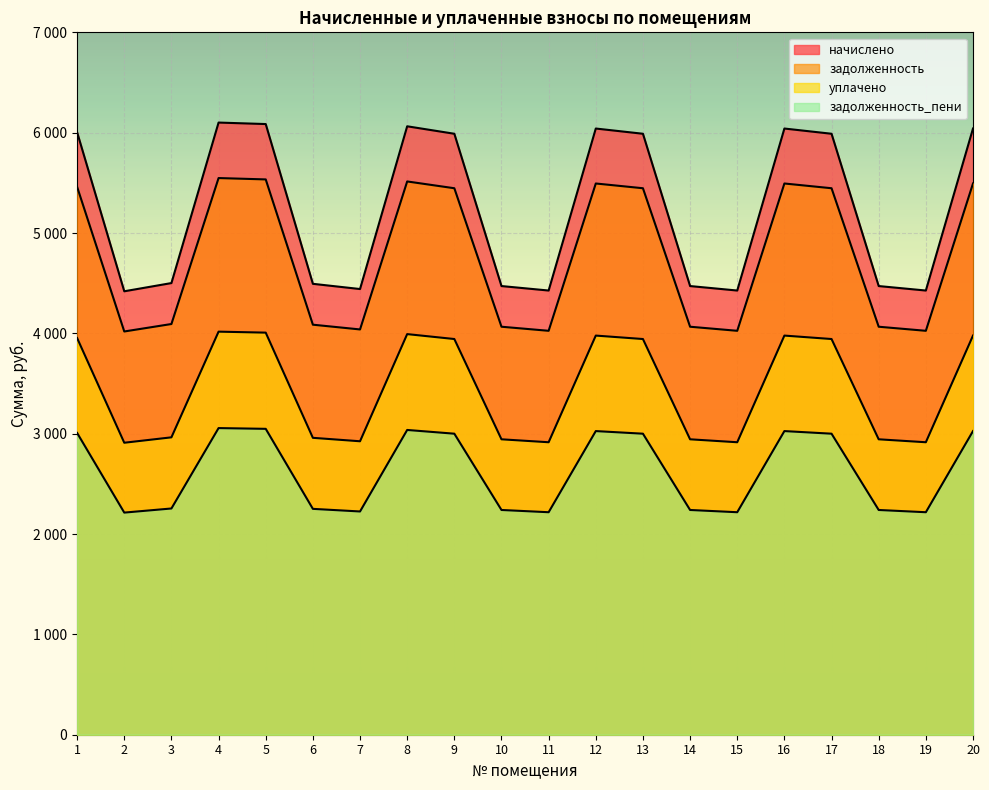

Reading left to right, transcribe all the data shown in this chart.

задолженность: 5459.8	4018.7	4093.1	5547.7	5534.2	4086.4	4039.0	5513.9	5446.2	4066.1	4025.5	5493.6	5446.2	4066.1	4025.5	5493.6	5446.2	4066.1	4025.5	5493.6
начислено: 6004.1	4419.4	4501.2	6100.8	6085.9	4493.8	4441.7	6063.6	5989.2	4471.4	4426.8	6041.3	5989.2	4471.4	4426.8	6041.3	5989.2	4471.4	4426.8	6041.3
уплачено: 3953.3	2909.9	2963.8	4017.0	4007.2	2958.9	2924.6	3992.5	3943.5	2944.2	2914.8	3977.8	3943.5	2944.2	2914.8	3977.8	3943.5	2944.2	2914.8	3977.8
задолженность_пени: 3007.5	2213.7	2254.7	3055.9	3048.5	2250.9	2224.9	3037.3	3000.0	2239.8	2217.4	3026.1	3000.0	2239.8	2217.4	3026.1	3000.0	2239.8	2217.4	3026.1